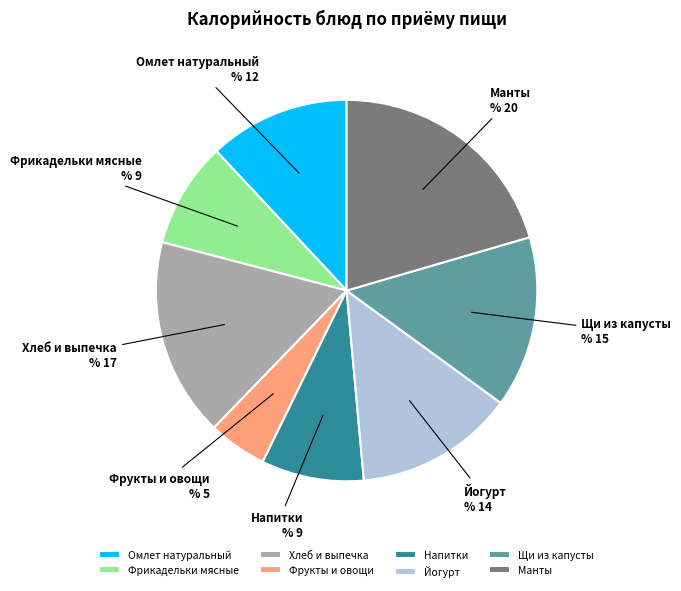

Which category has the biggest portion of the pie?

Манты